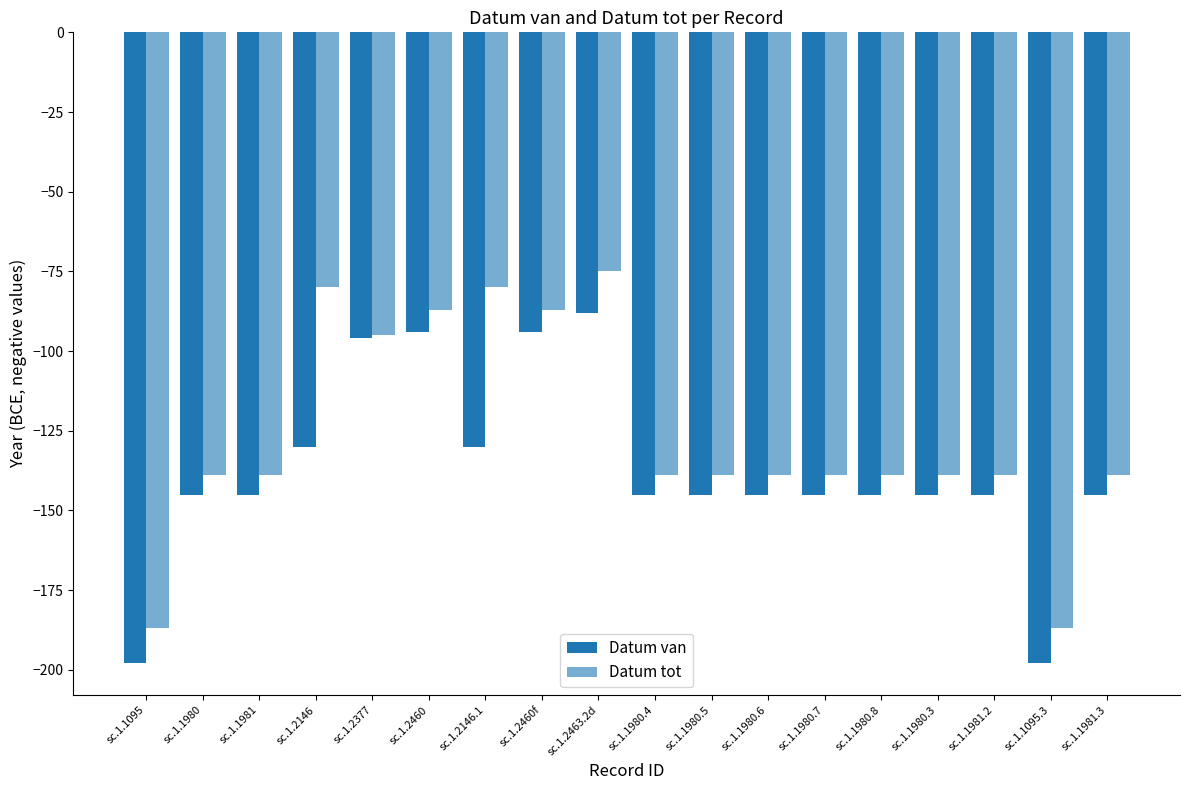

Rank the series at sc.1.2460f from lowest to highest value.

Datum van, Datum tot